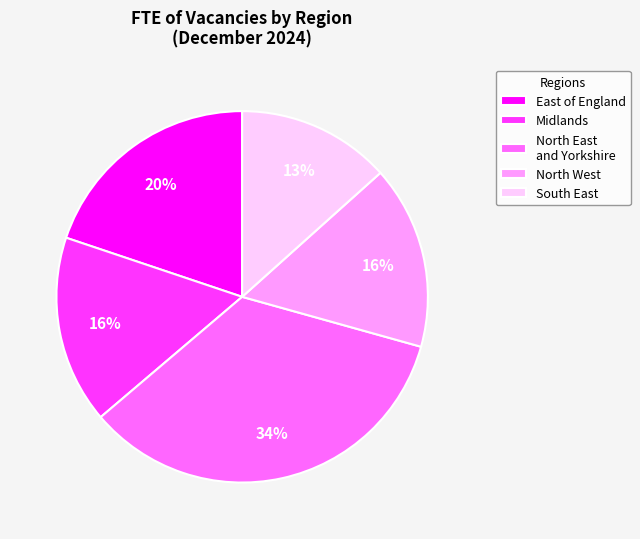

True or false: East of England accounts for 20% of the total.

True